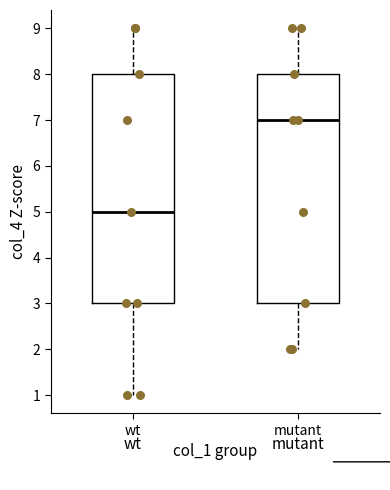

Where is the lower edge of the box for mutant on the y-axis? The values are not printed on the chart, so give them approximately, as read against the axis.

3